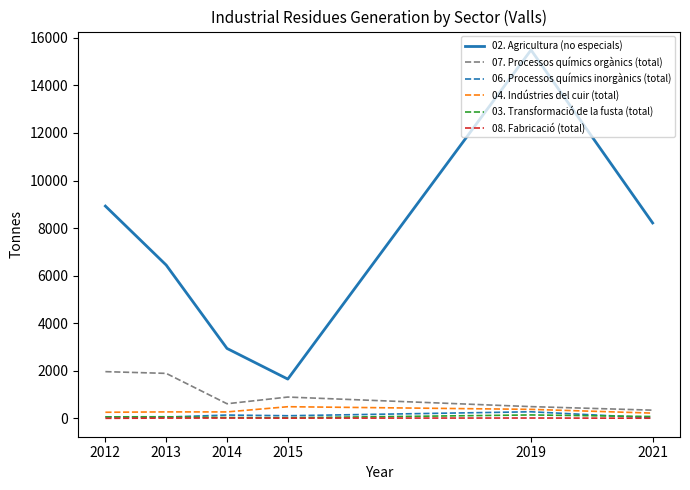

True or false: 03. Transformació de la fusta (total) and 02. Agricultura (no especials) intersect in this chart.

False